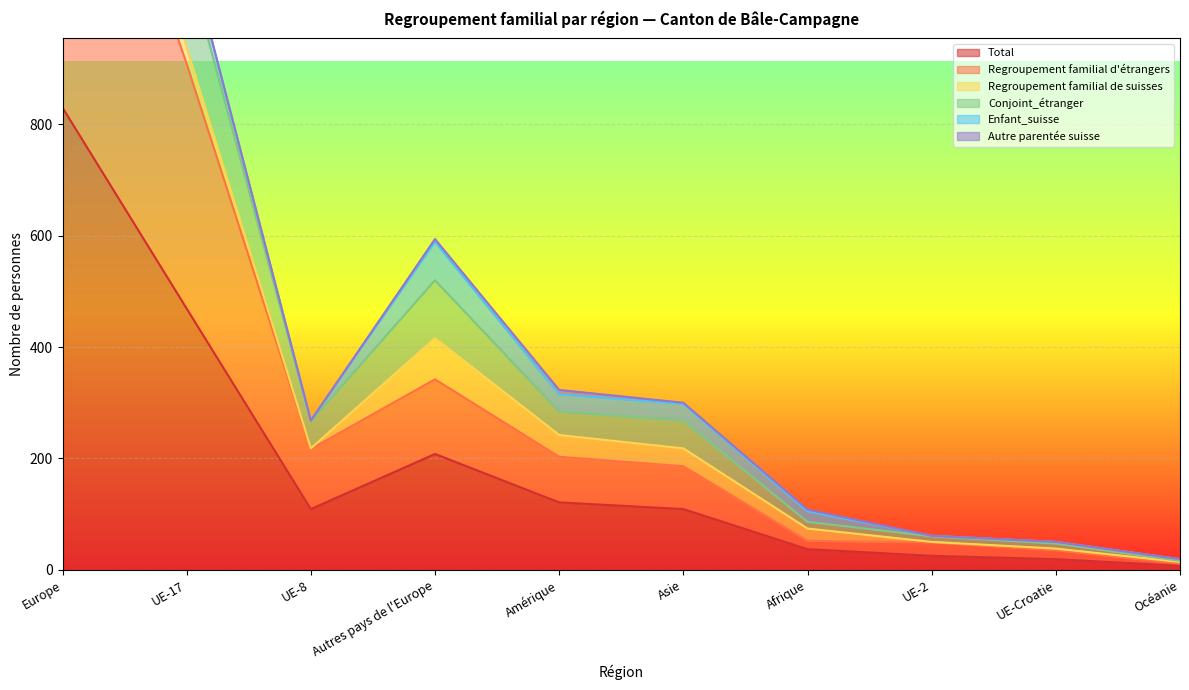

The Total series shows 109 at Asie. True or false?

True